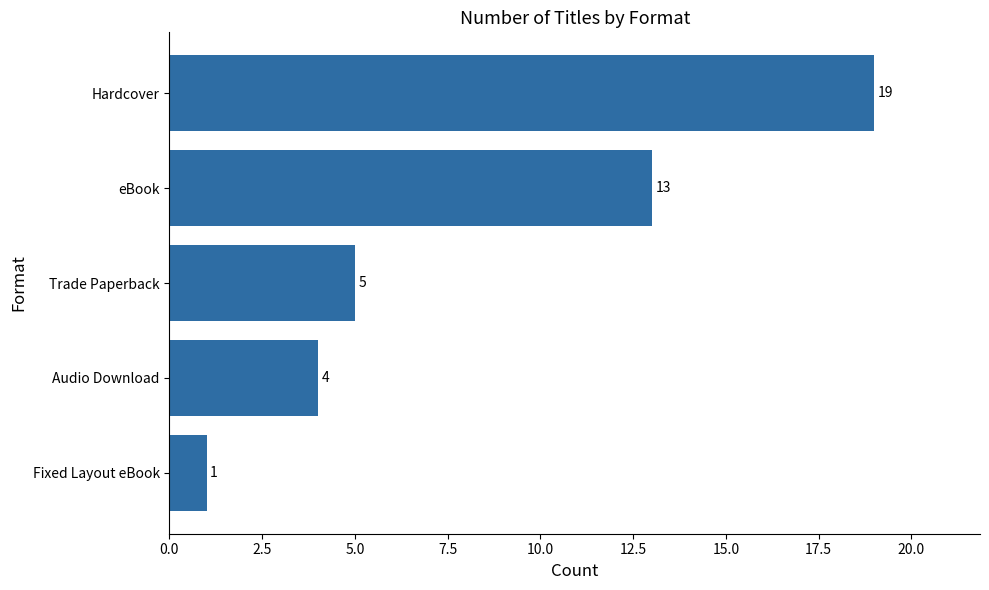

Read the value at eBook.

13